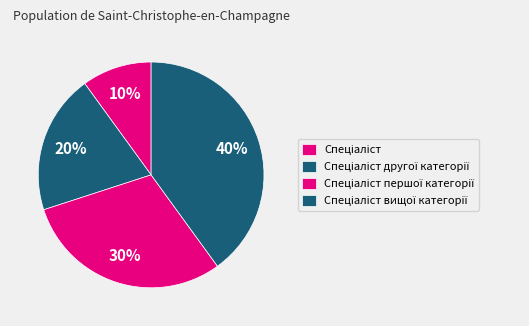

Count the number of slices in the pie.

4